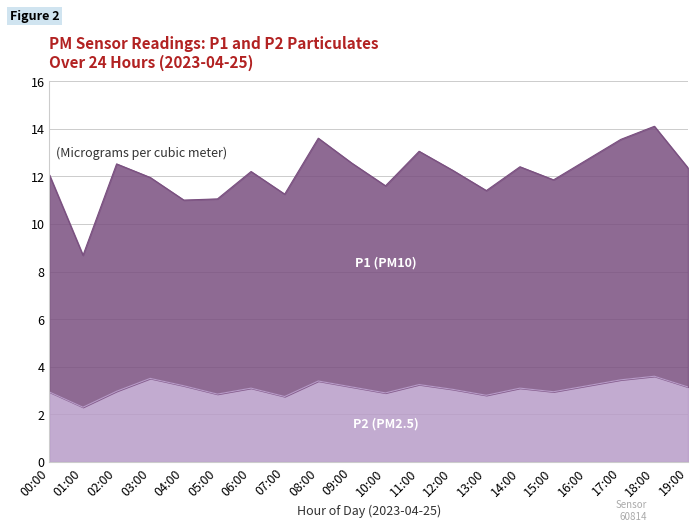

What is the total value across all series at 15:00?

11.9